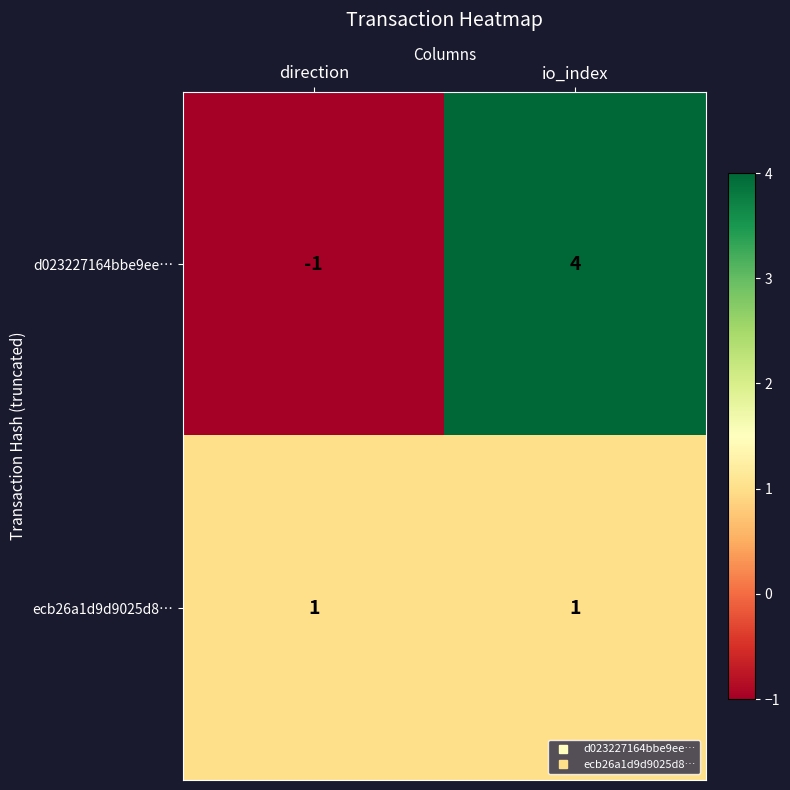

Rank the series by their maximum value, from lowest to highest.

ecb26a1d9d9025d8…, d023227164bbe9ee…